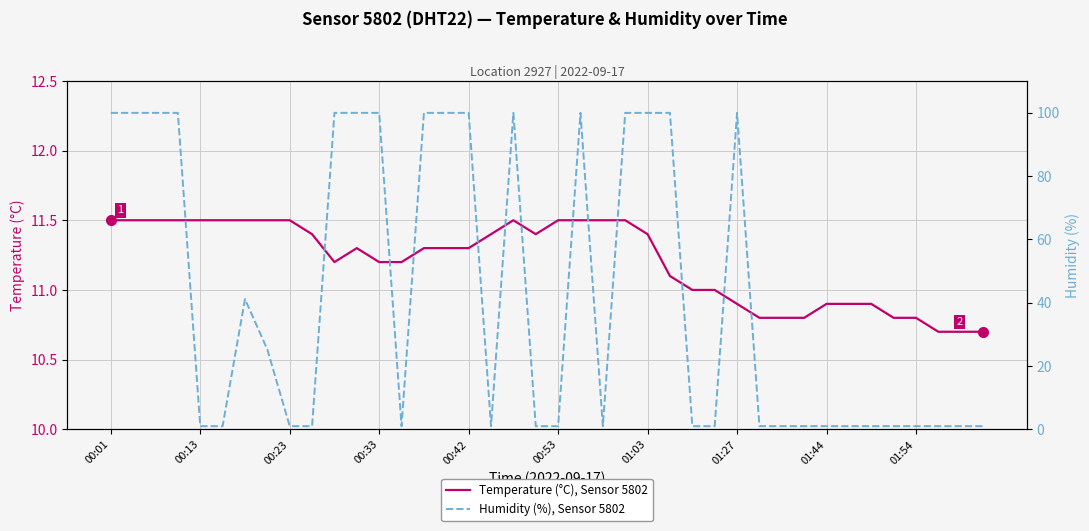

Which series has the widest spread of values?

Humidity (%), Sensor 5802